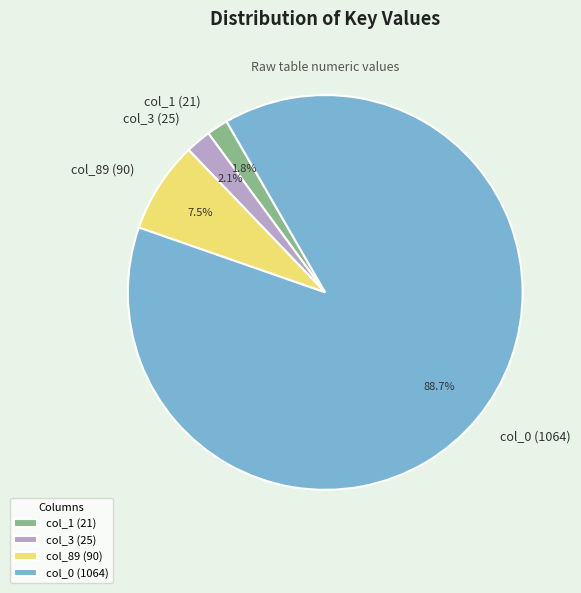

What is the ratio of the value at col_0 (1064) to the value at col_89 (90)?

11.8